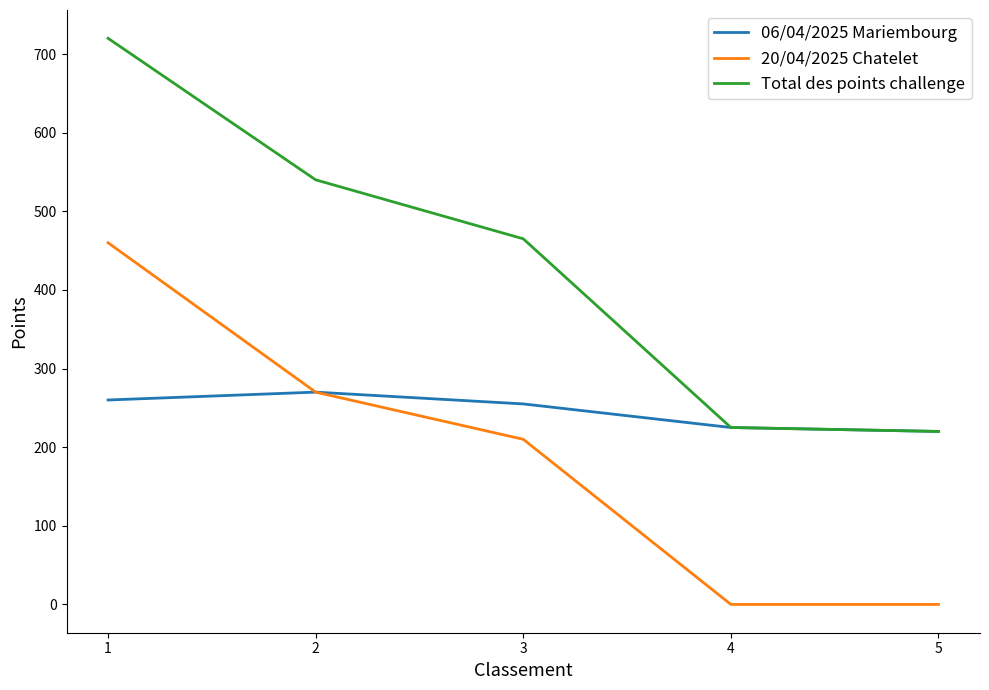

What are all the series names shown in the legend?

06/04/2025 Mariembourg, 20/04/2025 Chatelet, Total des points challenge